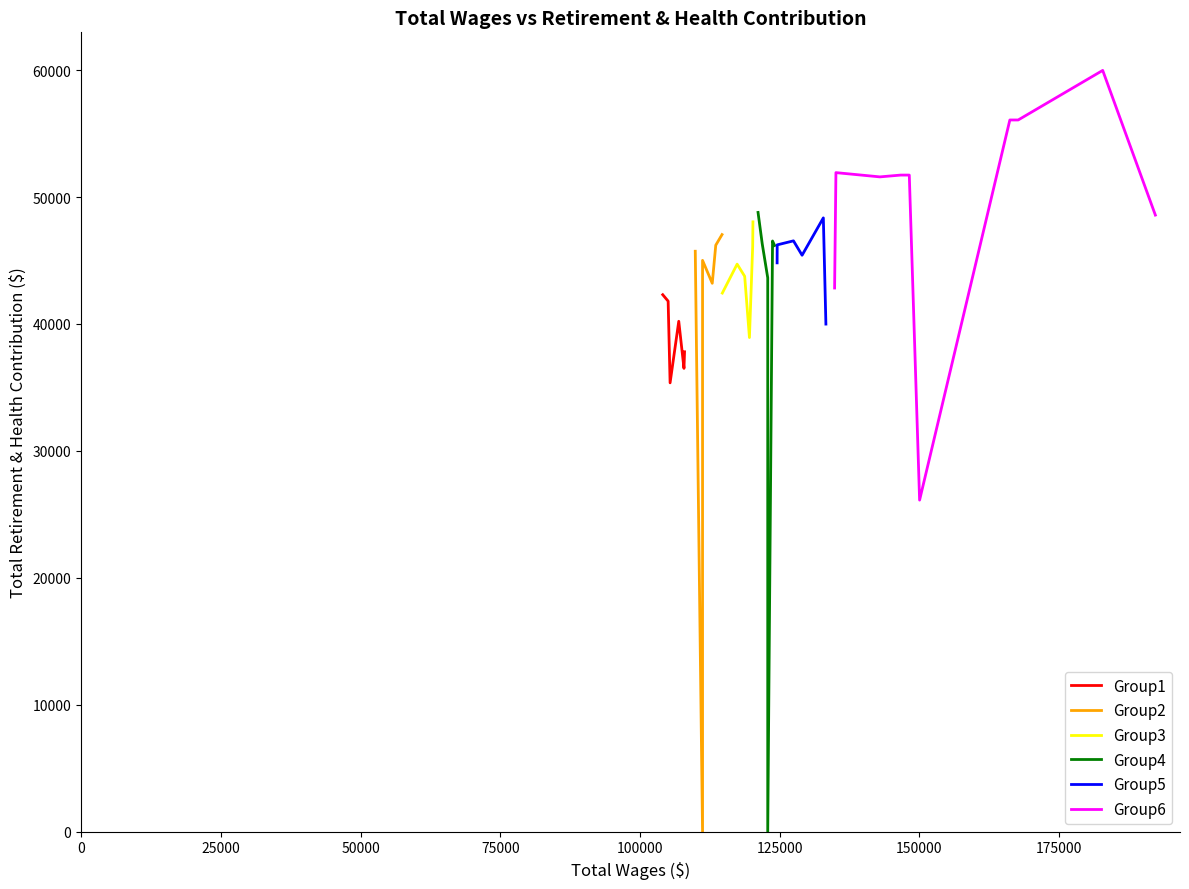

How many data points are less than 45731?

20